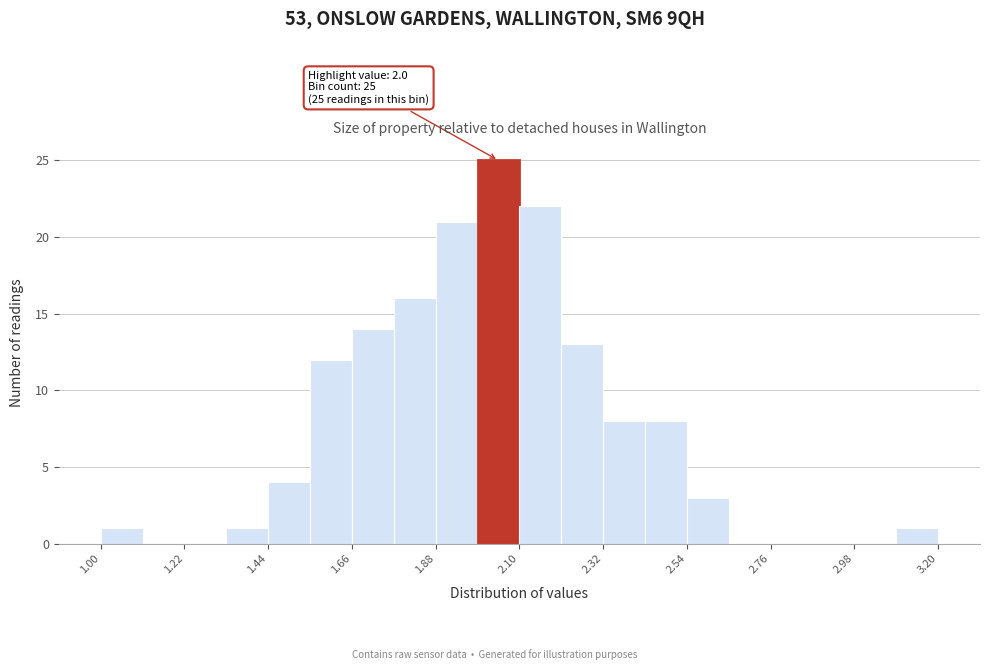

Read against the x-axis, roughly where is the centre of the tallest bar?

2.05